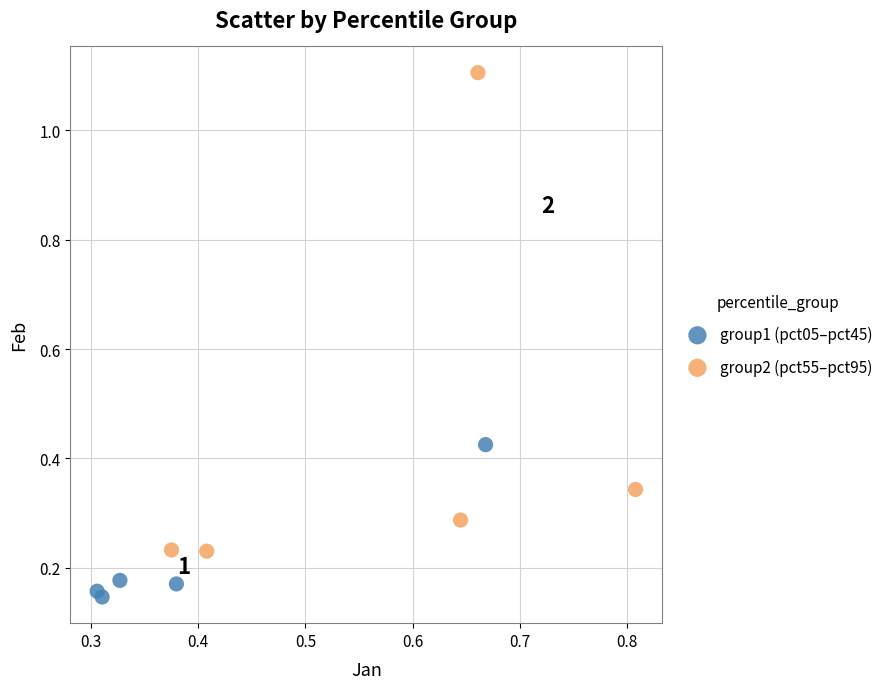

What are all the series names shown in the legend?

group1 (pct05–pct45), group2 (pct55–pct95)